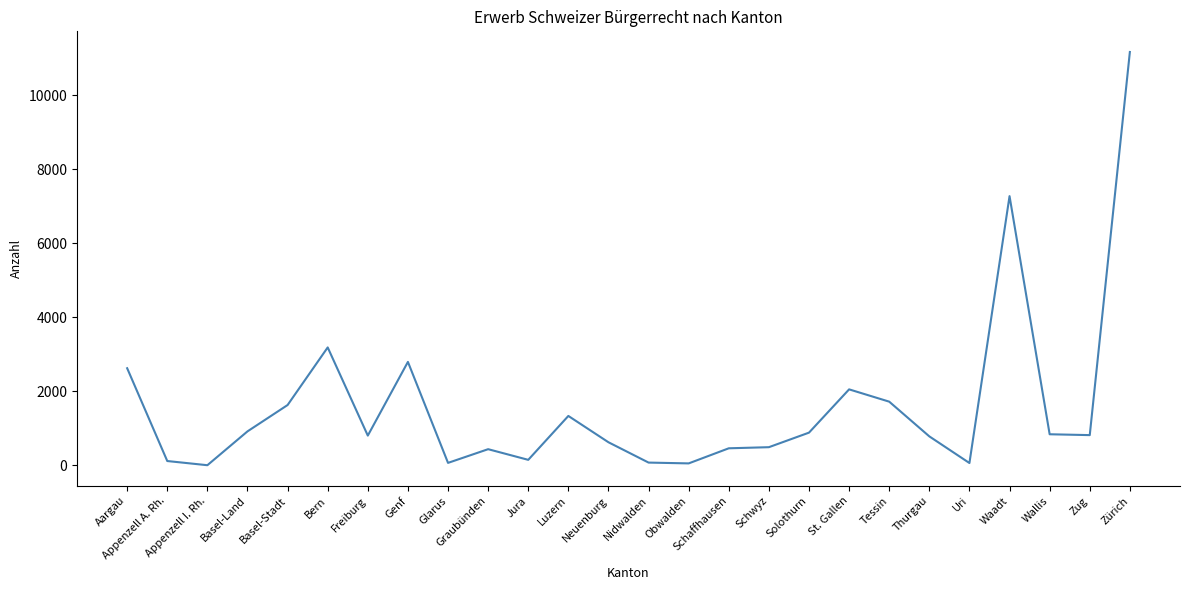

Is it true that the value at Waadt is 2378?

False